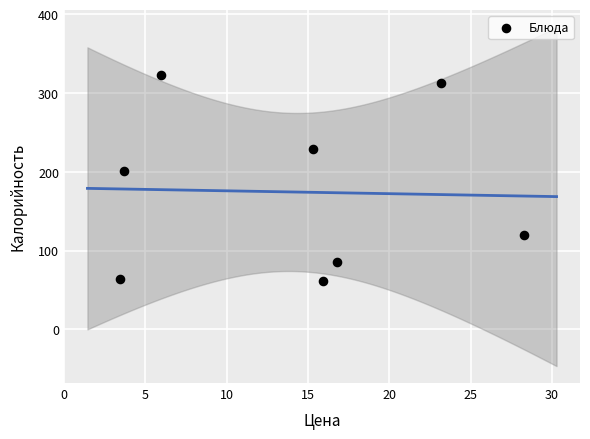

What is the range of Y values (max minus min)?

261.4